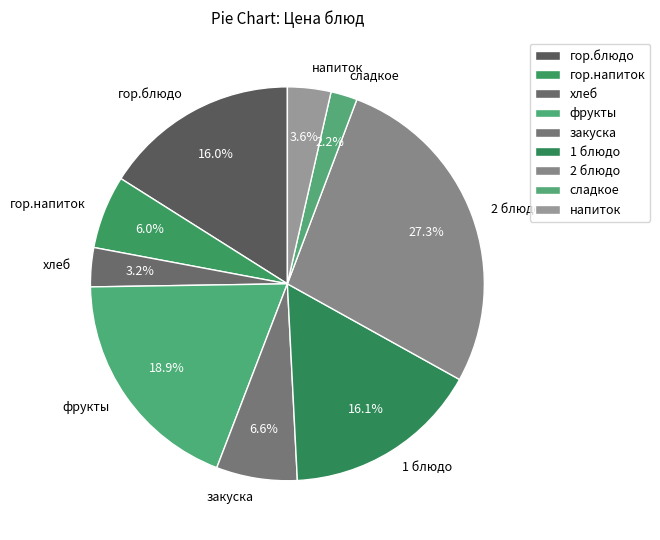

To the nearest percent, what is the average slice percentage?

11%